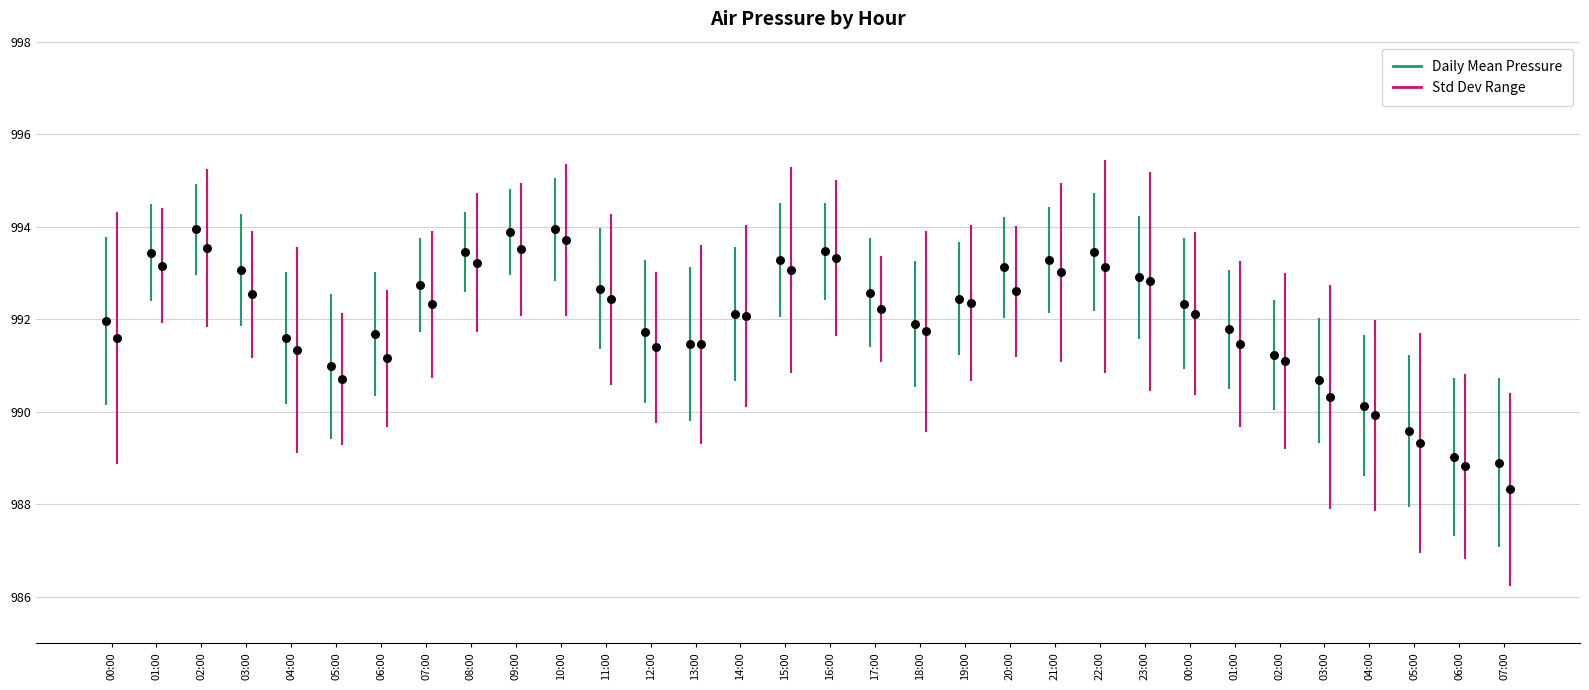

Which has a higher value, 10:00 or 05:00?

10:00